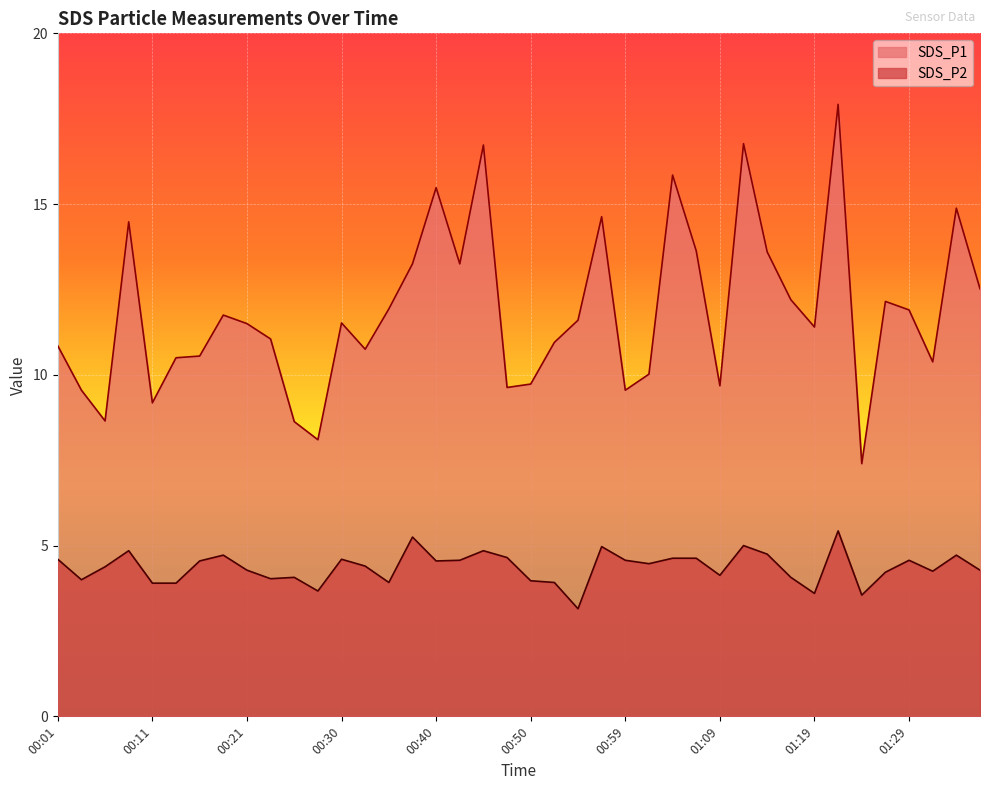

How many interior local valleys does the SDS_P1 series have?

11